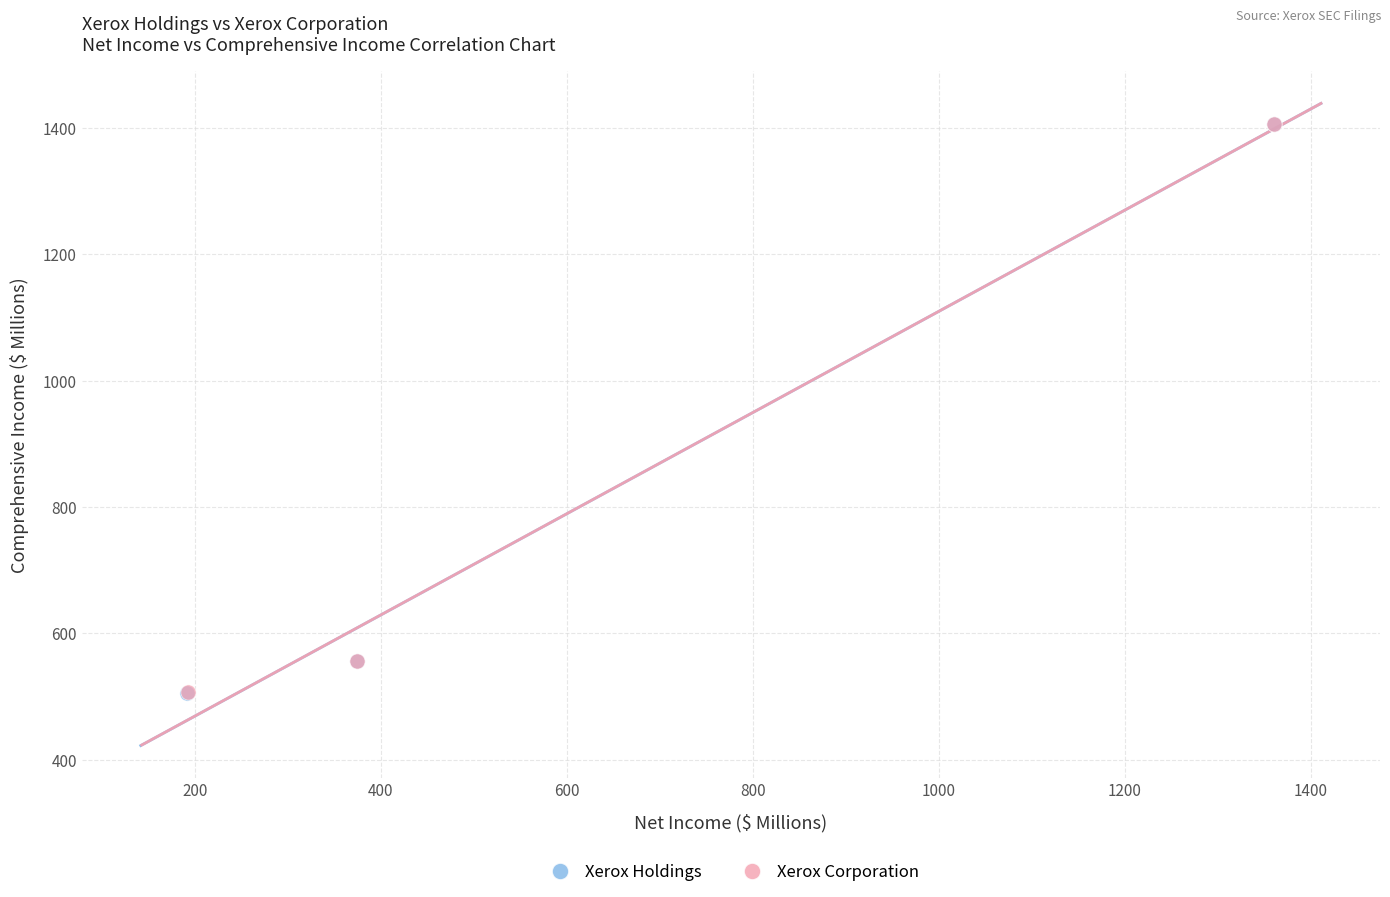

Which series has the largest Y range (max minus min)?

Xerox Holdings